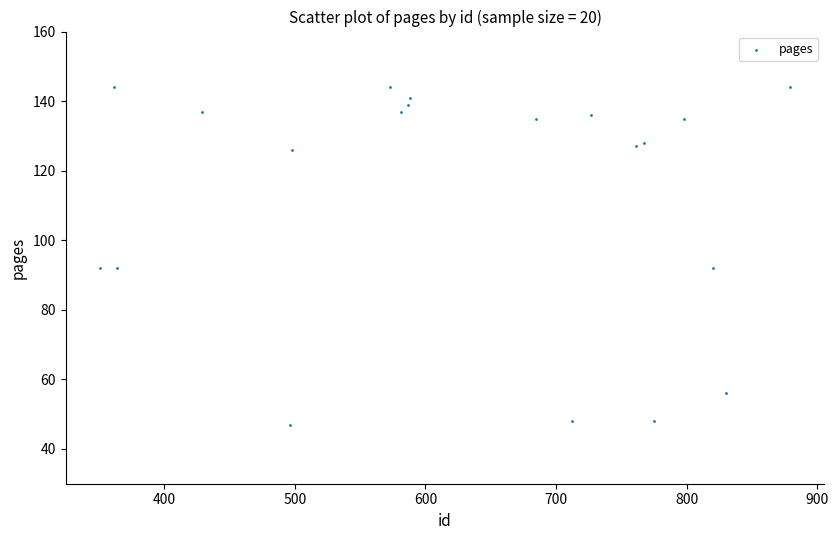

What is the range of X values (max minus min)?

528